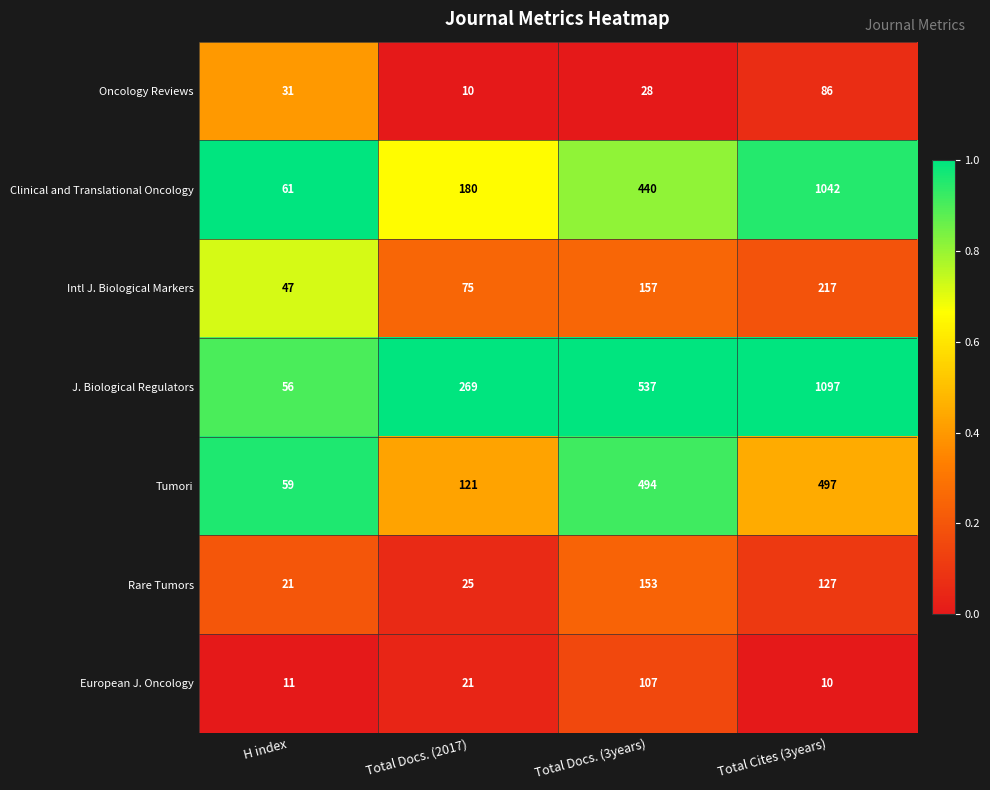

Reading right to left, transcribe all the data shown in this chart.

Oncology Reviews: 86	28	10	31
Clinical and Translational Oncology: 1042	440	180	61
Intl J. Biological Markers: 217	157	75	47
J. Biological Regulators: 1097	537	269	56
Tumori: 497	494	121	59
Rare Tumors: 127	153	25	21
European J. Oncology: 10	107	21	11